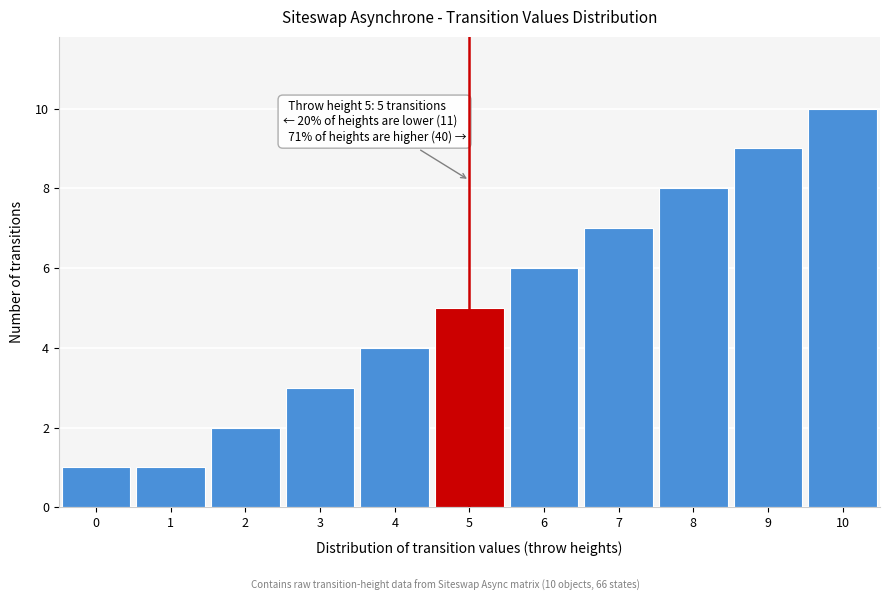

Reading left to right, list all the values displayed in this chart.

0=1	1=1	2=2	3=3	4=4	5=5	6=6	7=7	8=8	9=9	10=10